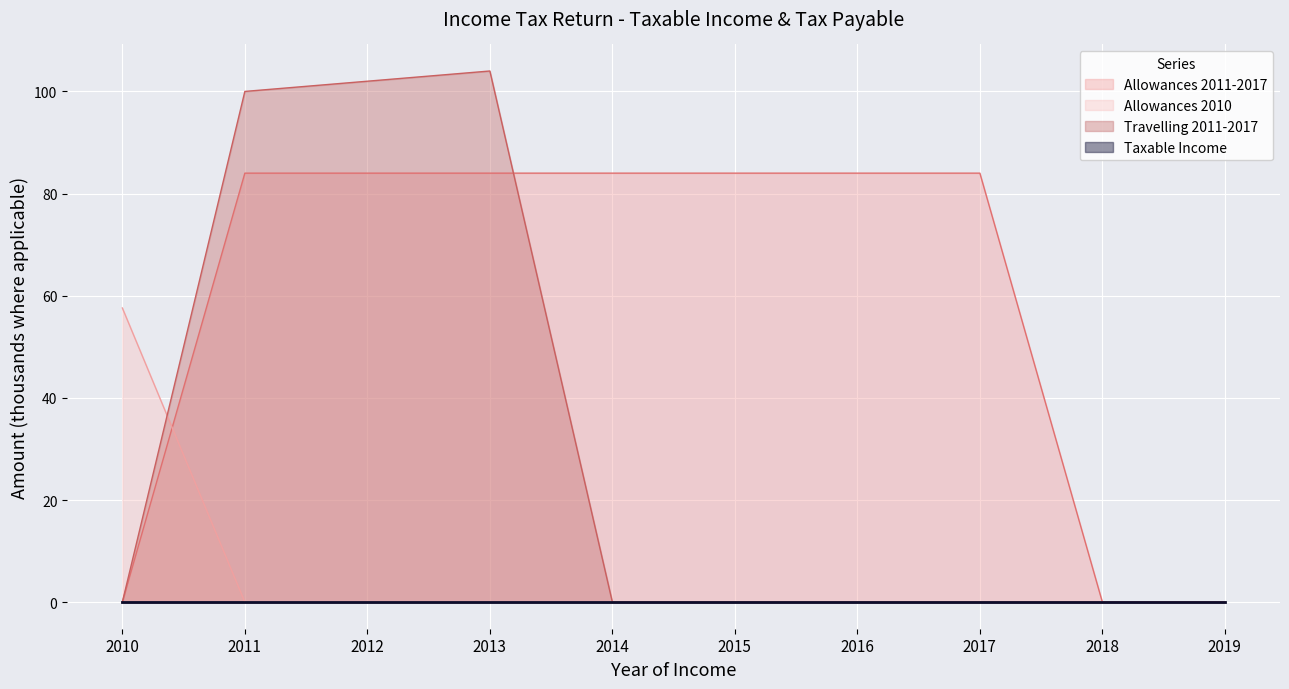

Is the value of Tax Payable 1 at 2018 greater than the value of Tax Payable 2 at 2015?

No